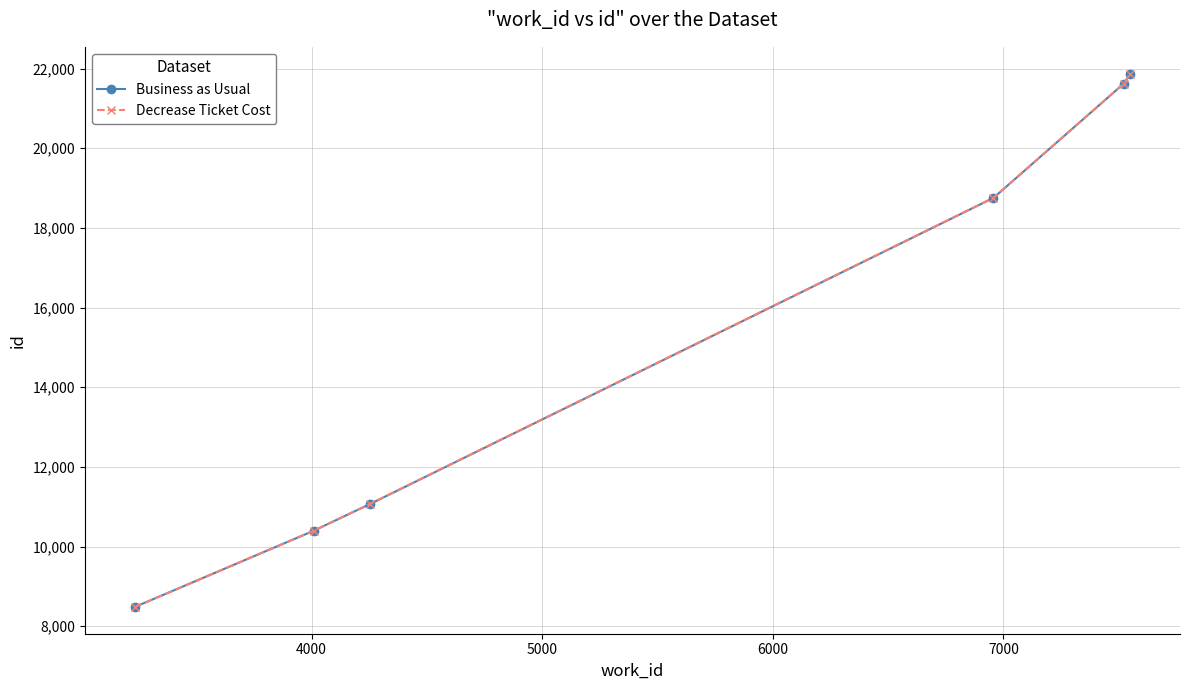

What is the average value of the Decrease Ticket Cost series?

15370